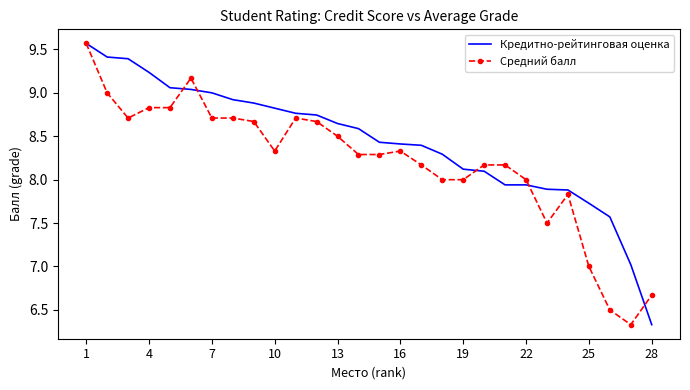

Rank the series by their average value, from highest to lowest.

Кредитно-рейтинговая оценка, Средний балл